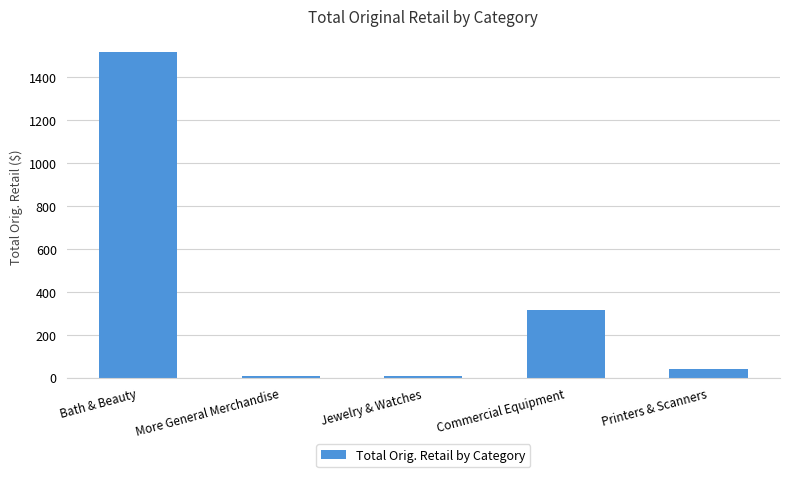

What is the sum of the values at Bath & Beauty and Commercial Equipment?

1832.7